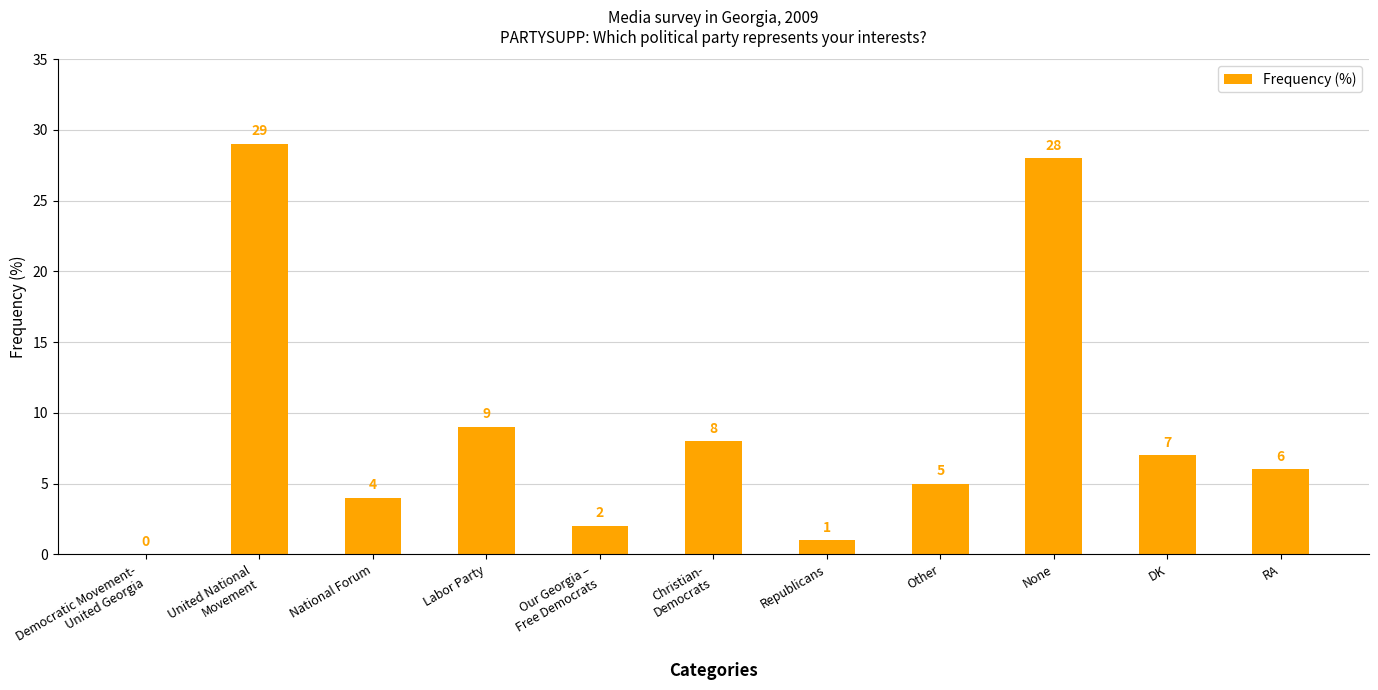

What is the maximum value shown in the chart?

29